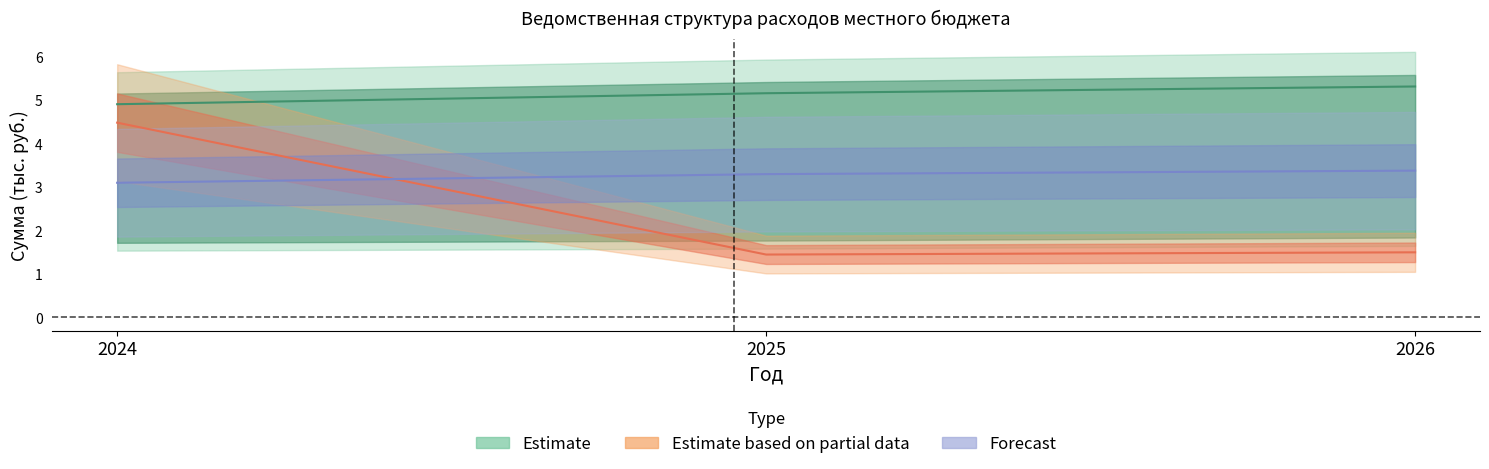

What is the difference between the Муниципальный Совет values at 2025 and 2024?

0.3